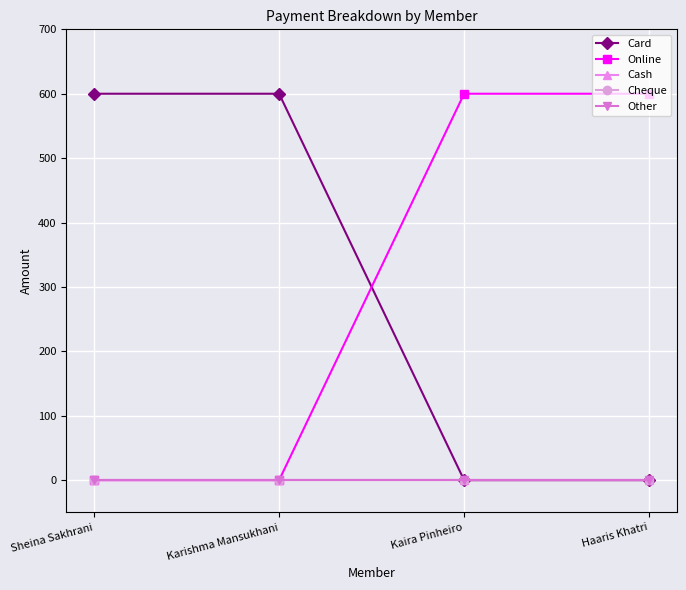

Is the value of Cash at Kaira Pinheiro greater than the value of Card at Karishma Mansukhani?

No